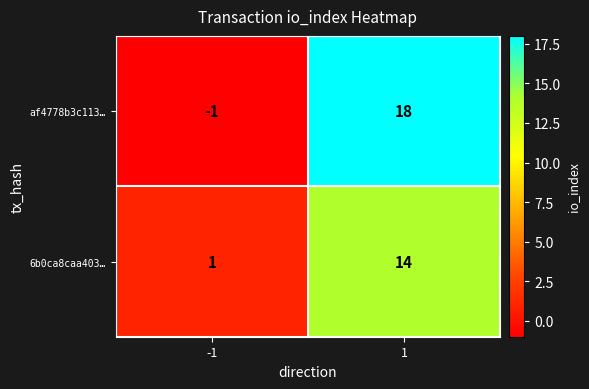

Reading left to right, extract all data points from this chart.

af4778b3c113…: -1	18
6b0ca8caa403…: 1	14